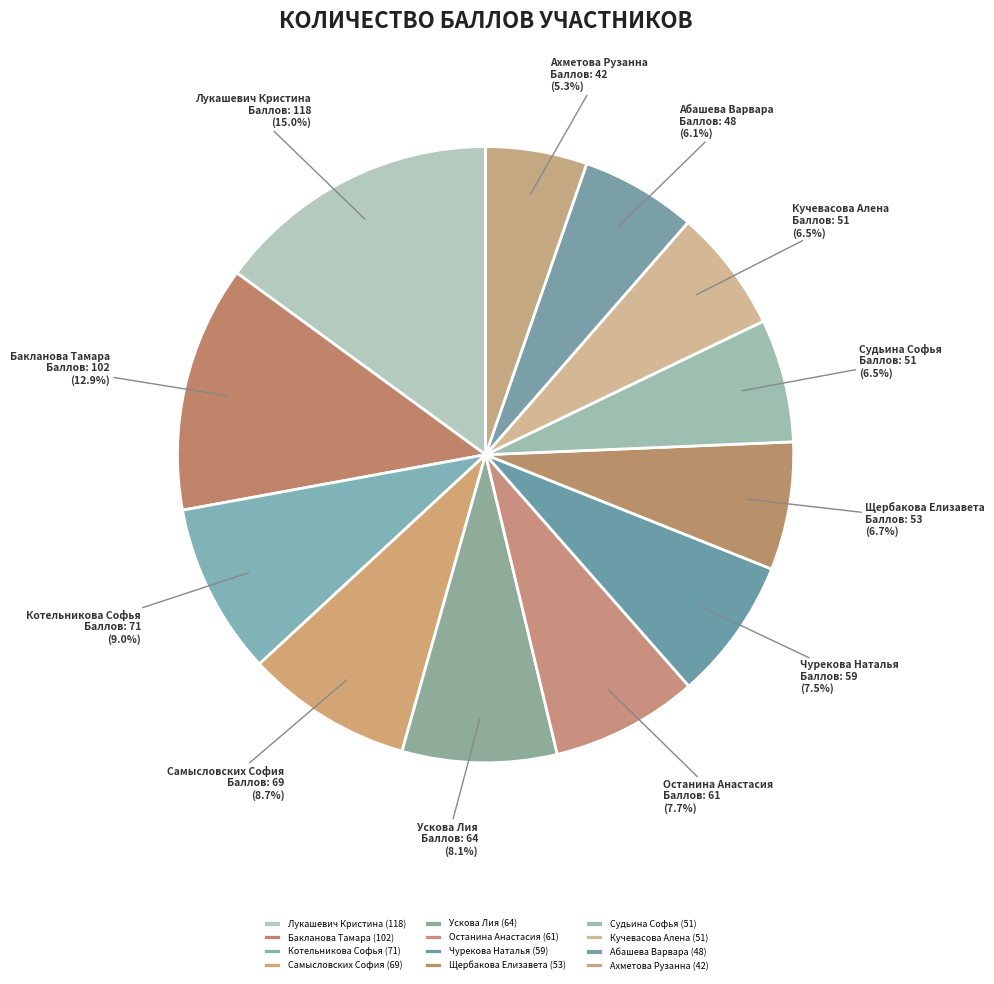

Between Чурекова Наталья and Бакланова Тамара, which is larger?

Бакланова Тамара